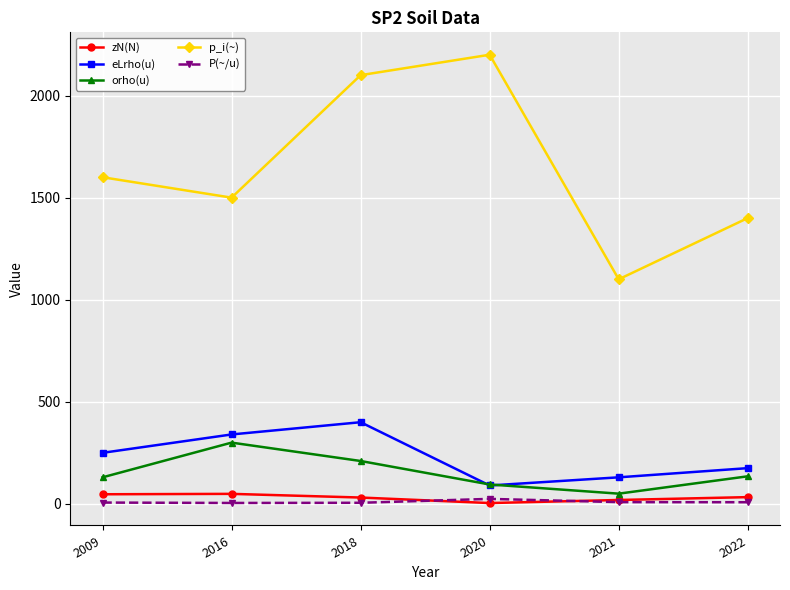

What is the sum of all eLrho(u) values?

1385.0